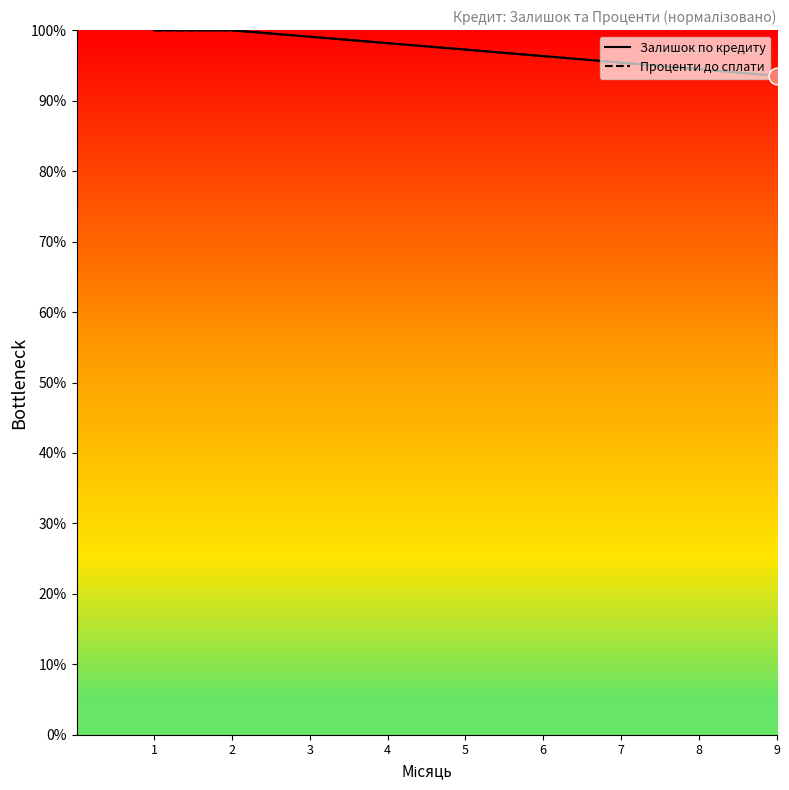

Which series has the largest range (max minus min)?

Проценти до сплати